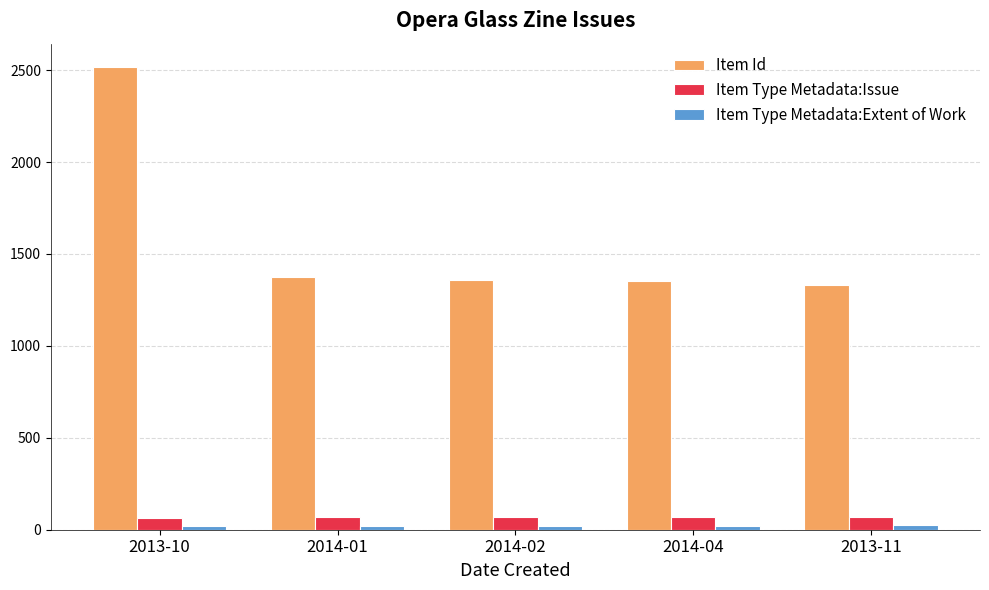

What is the difference between the highest and lowest values at 2013-11?

1305